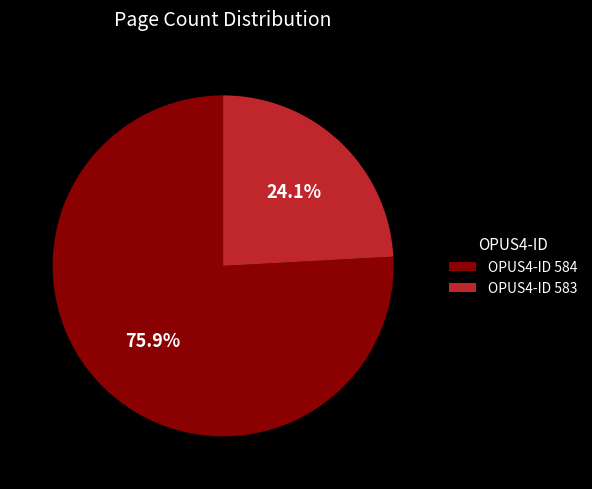

What is the largest slice in the pie chart?

OPUS4-ID 584